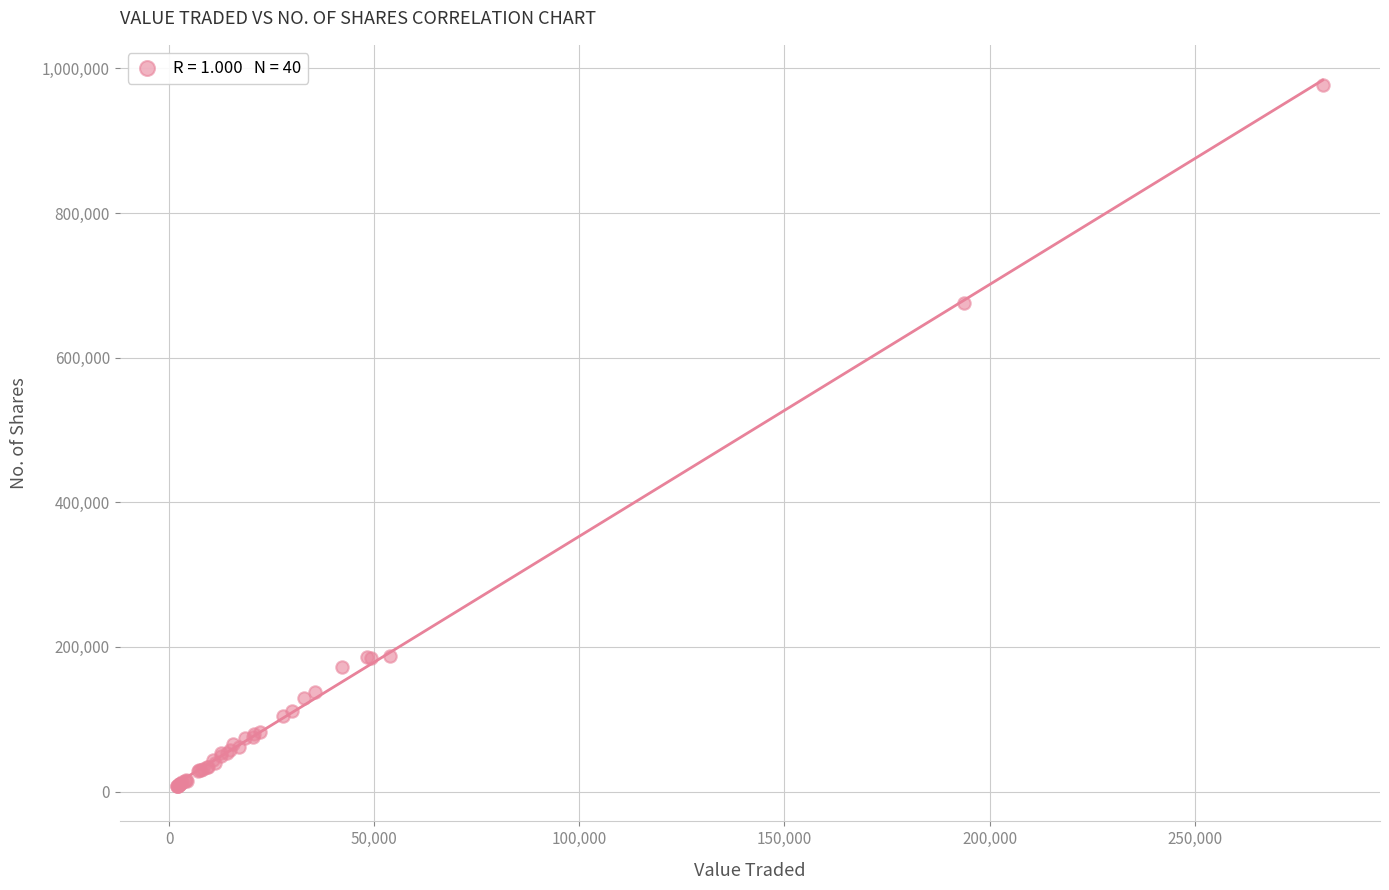

What Y value in the scatter plot is closest to 492557?

675899